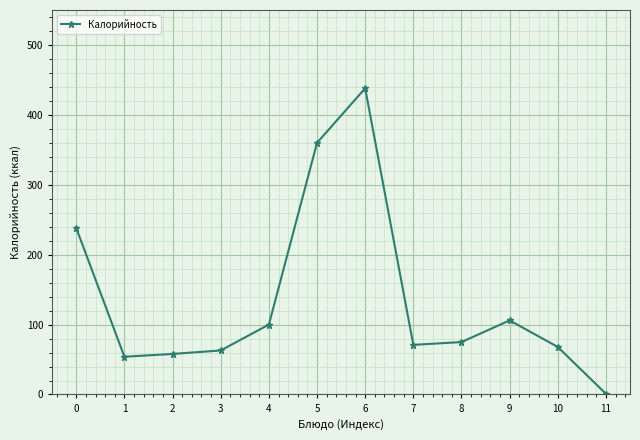

True or false: the data shows 15 at 3.

False